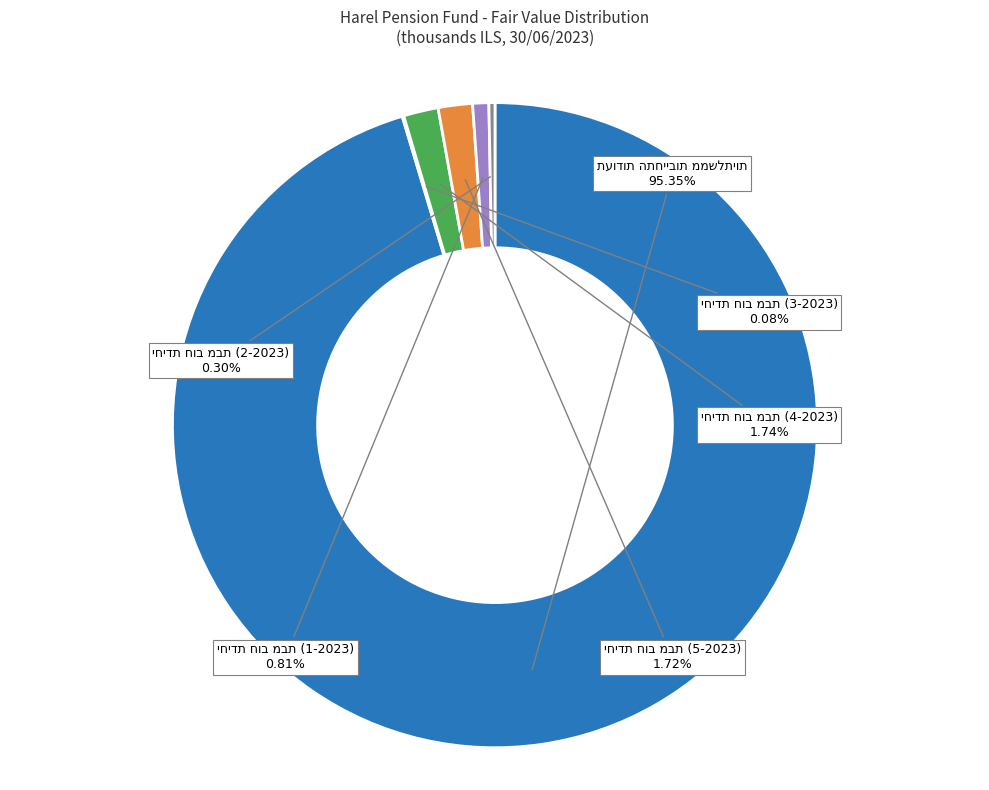

Is there any slice that represents more than half of the pie?

Yes